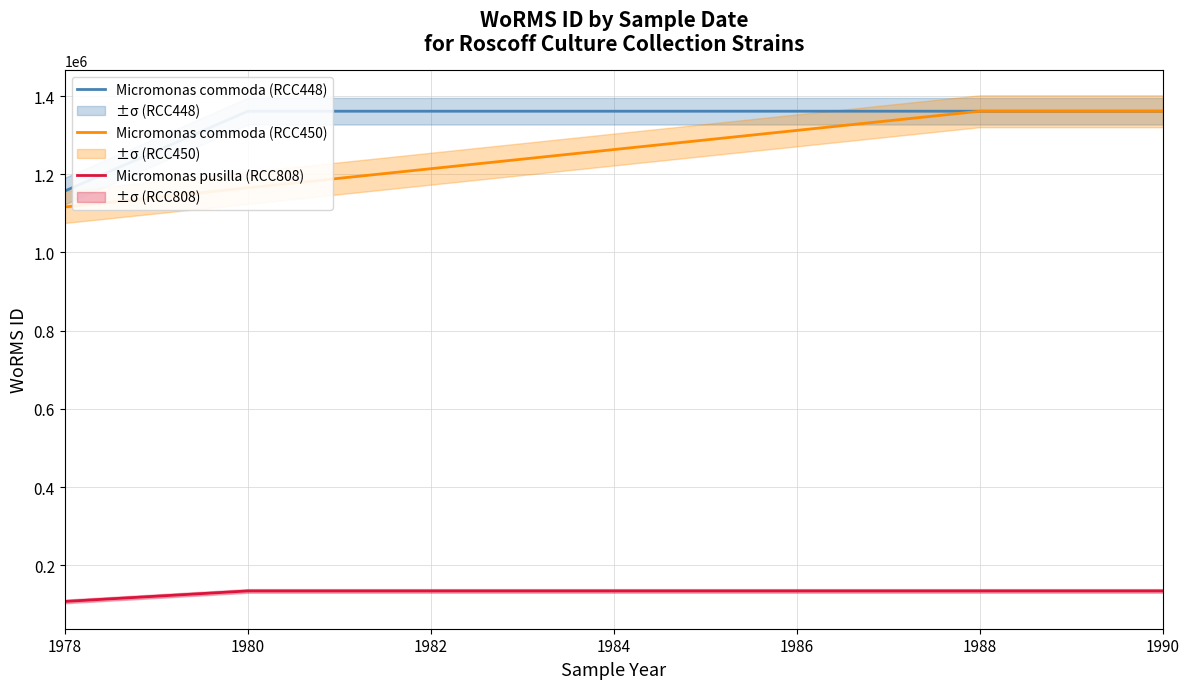

True or false: Micromonas pusilla (RCC808) and Micromonas commoda (RCC450) intersect in this chart.

False